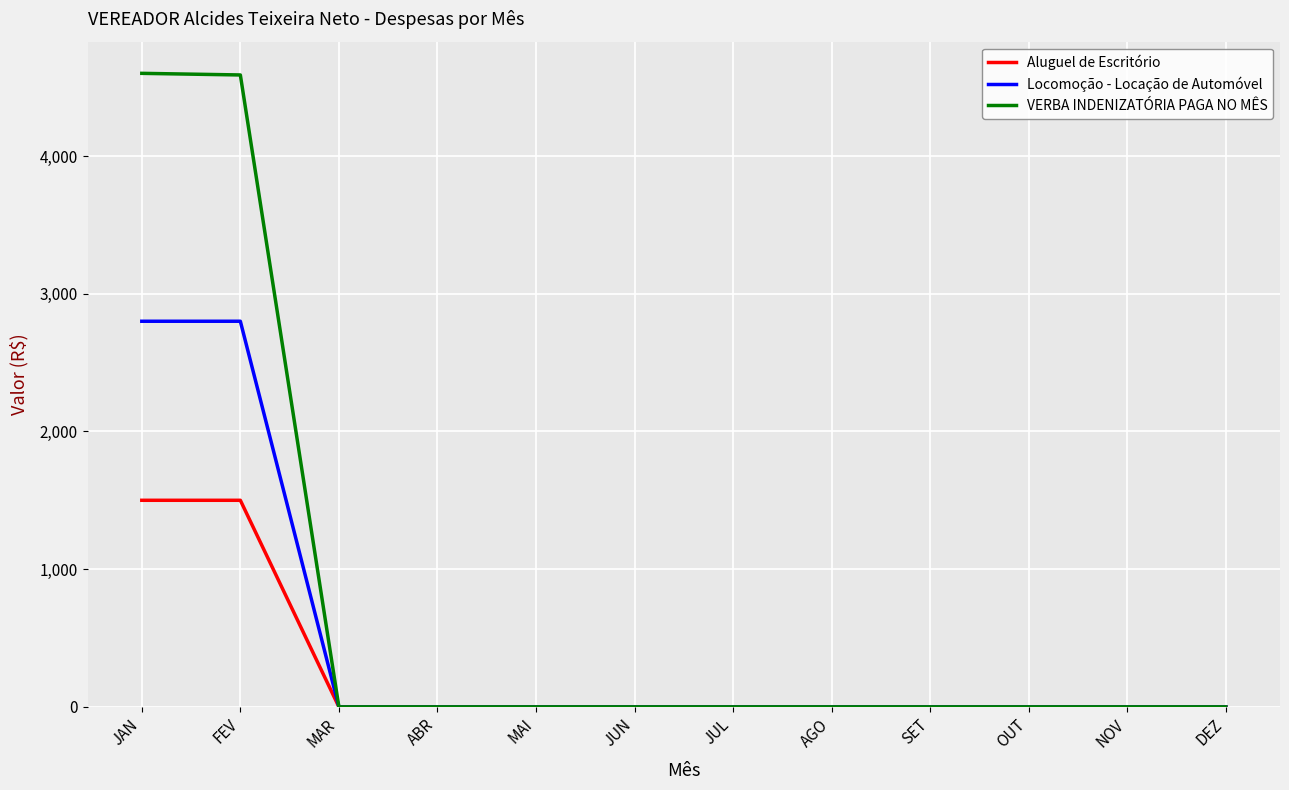

The VERBA INDENIZATÓRIA PAGA NO MÊS series shows 0.0 at OUT. True or false?

True